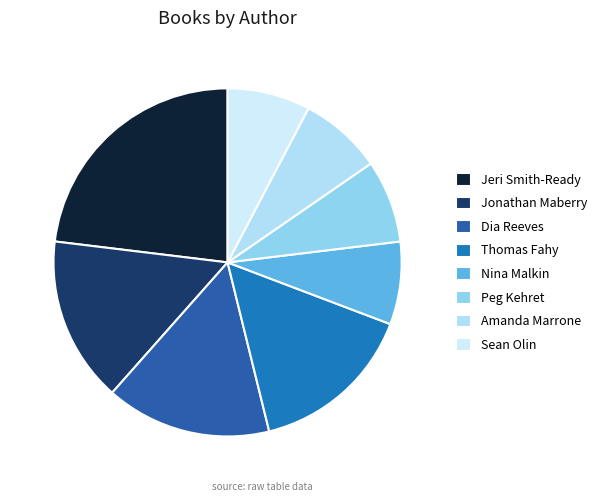

How many segments does this pie chart have?

8